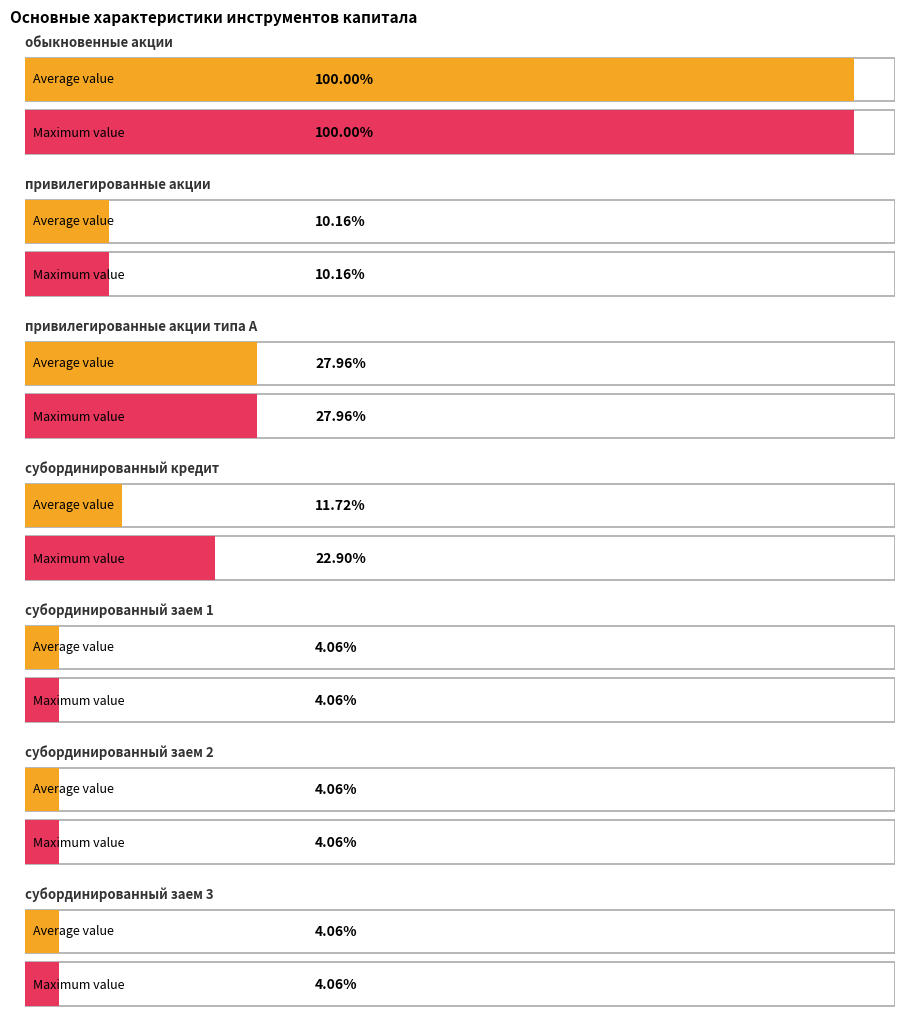

List the labels in order of Average utilization value, smallest first.

субординированный заем 1, субординированный заем 2, субординированный заем 3, привилегированные акции, субординированный кредит, привилегированные акции типа А, обыкновенные акции